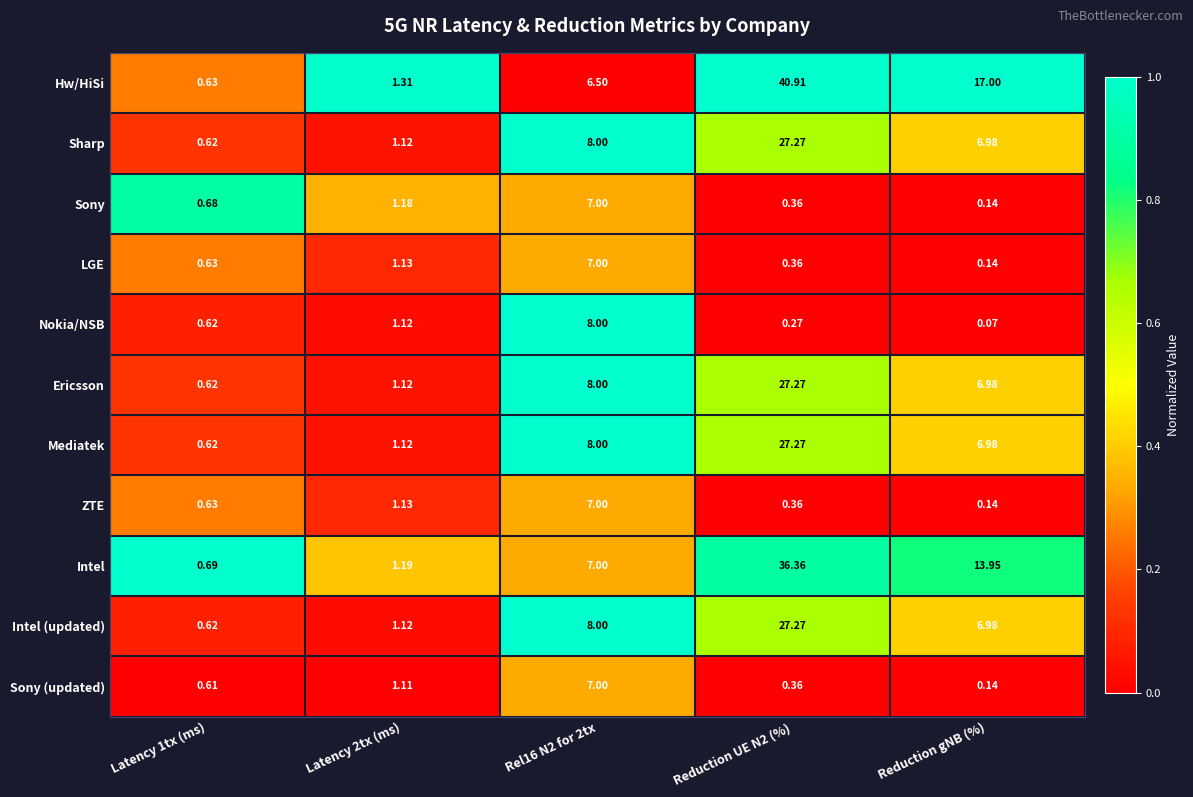

At which category is the sum across all series the highest?

Reduction UE N2 (%)